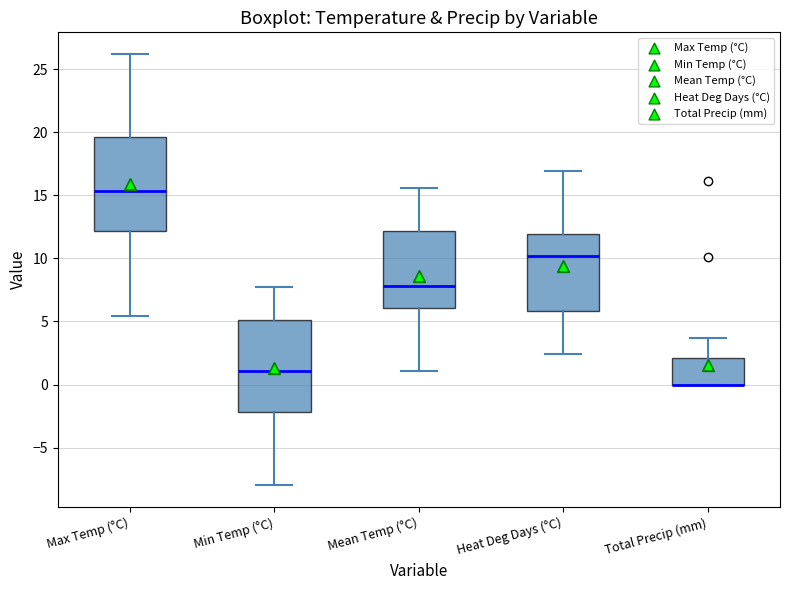

Where does the median line of the box for Min Temp (°C) sit on the y-axis? The values are not printed on the chart, so give them approximately, as read against the axis.

1.0